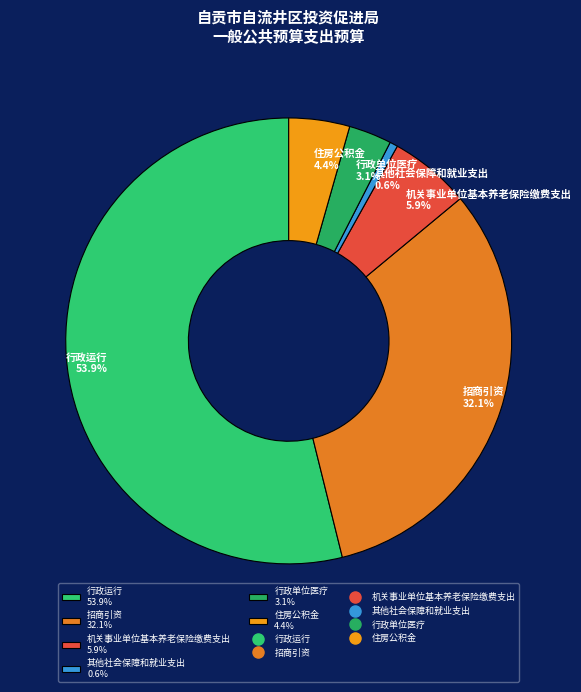

What is the largest slice in the pie chart?

行政运行